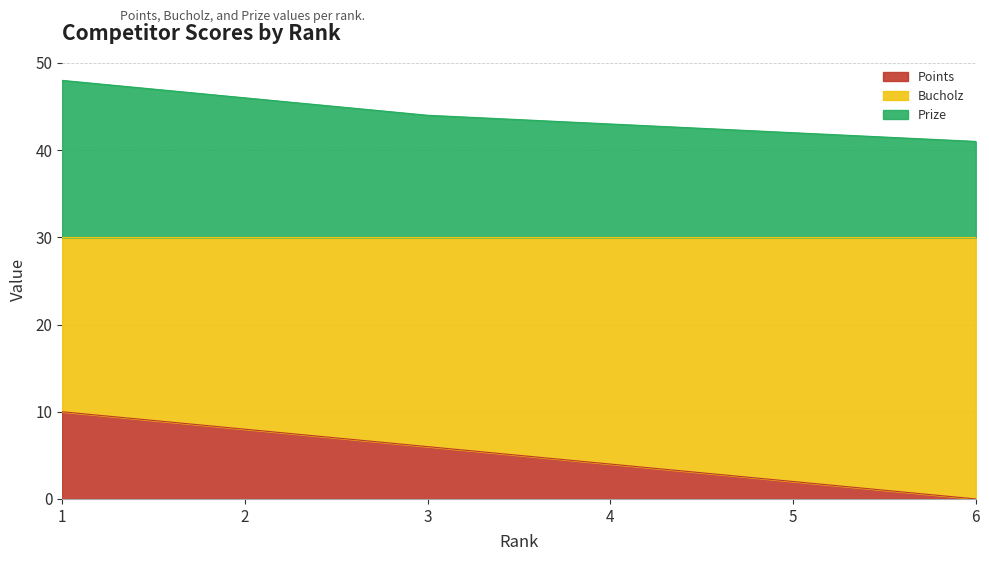

At which category is the sum across all series the highest?

1